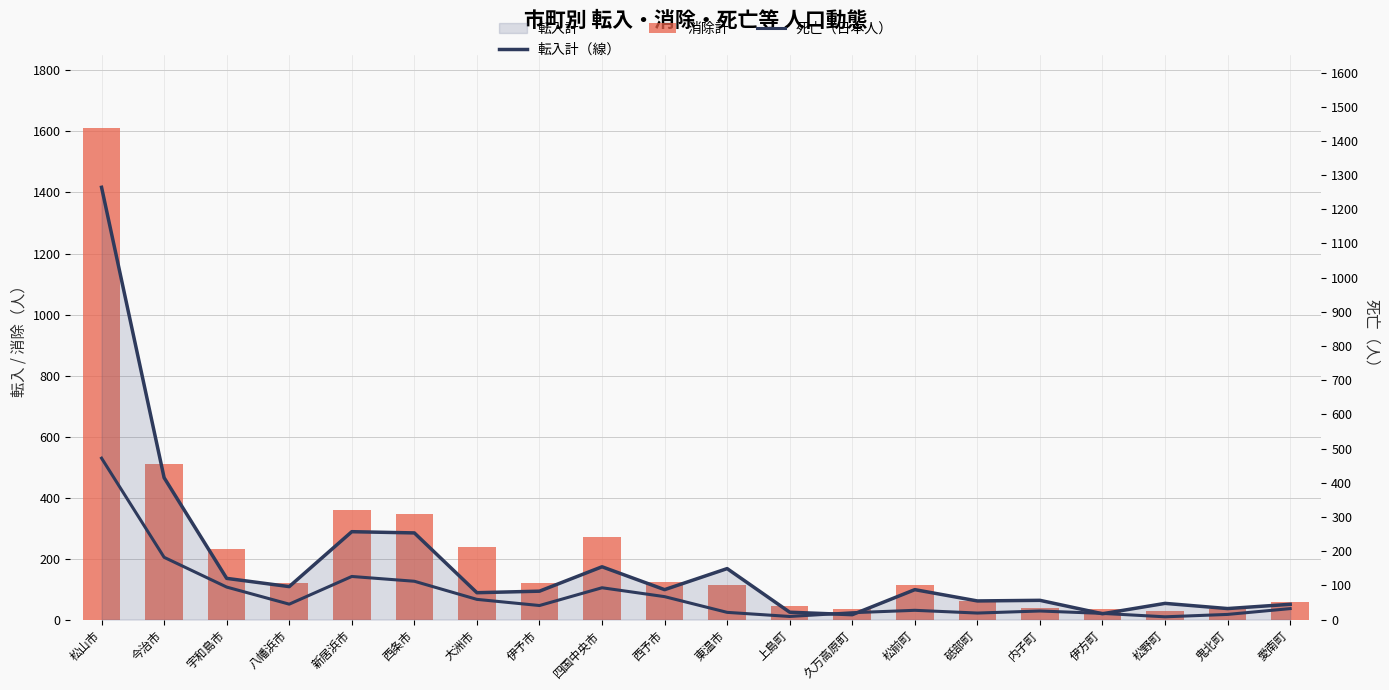

Between 四国中央市 and 西条市, which is larger?

西条市